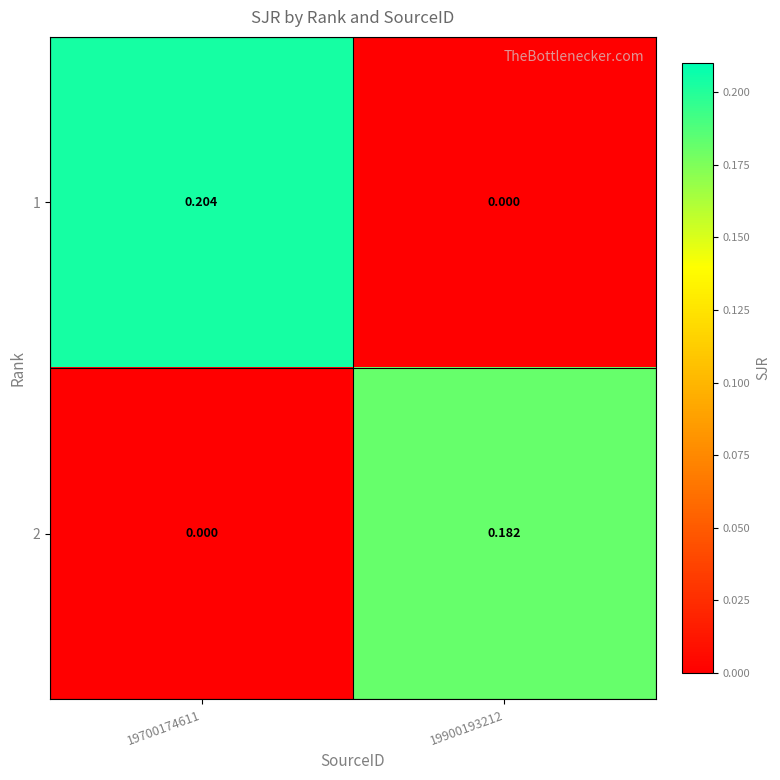

Is the value of 1 at 19700174611 greater than the value of 2 at 19700174611?

Yes